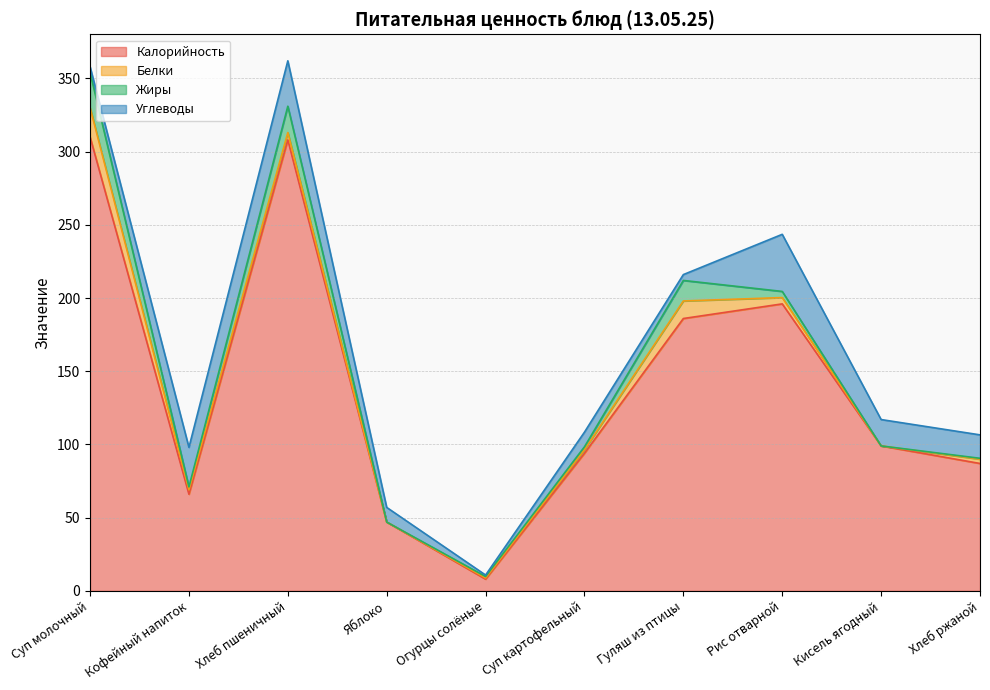

What is the sum of the Жиры values at Хлеб пшеничный and Яблоко?

18.0